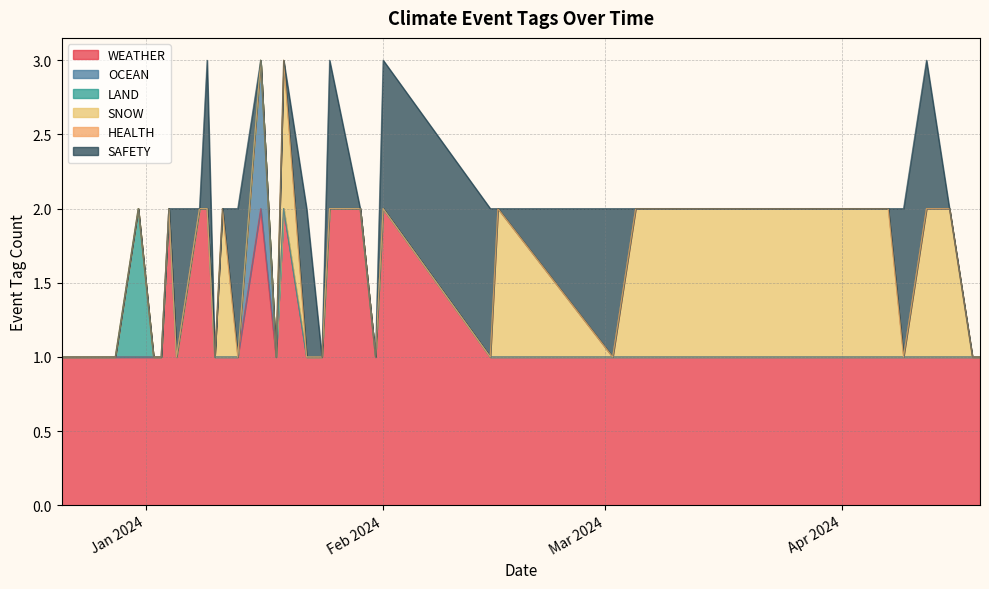

Rank the series by their maximum value, from highest to lowest.

WEATHER, OCEAN, LAND, SNOW, SAFETY, HEALTH